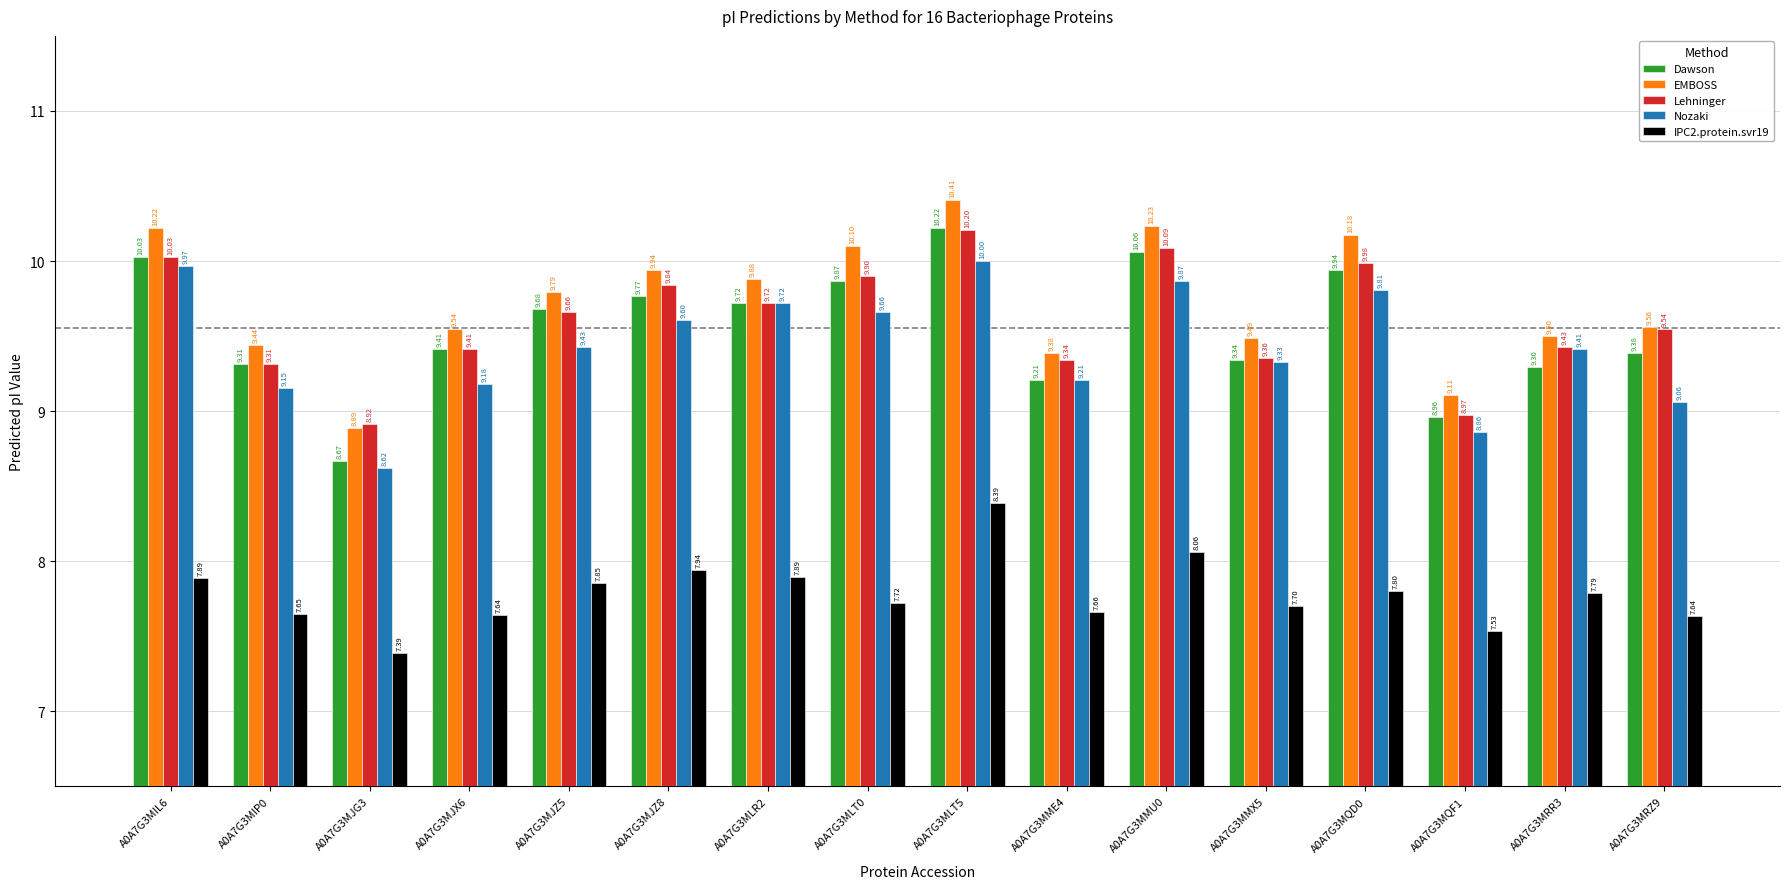

How many data points does each series have?

16